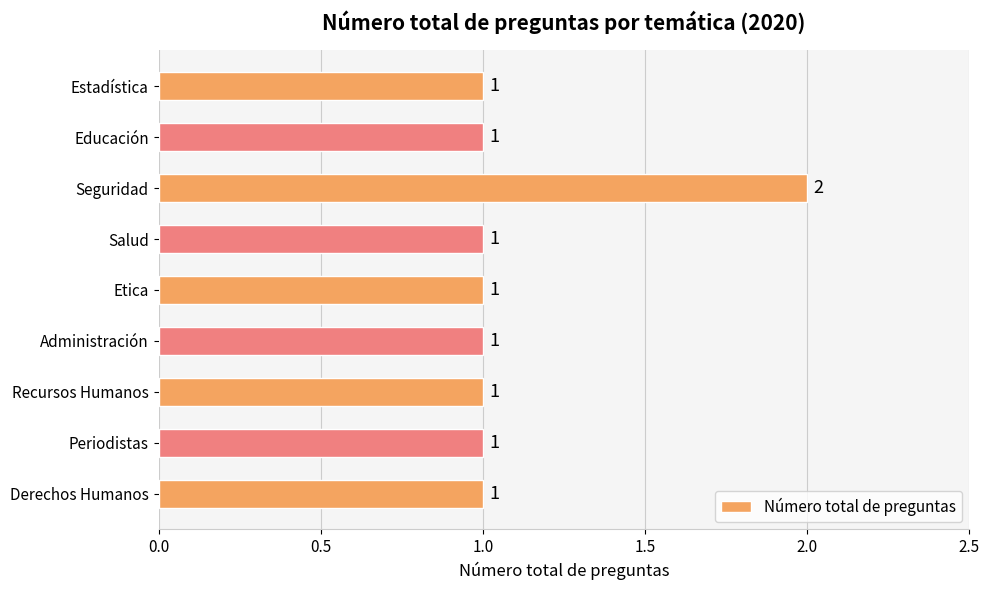

Reading bottom to top, extract all data points from this chart.

1	1	1	1	1	1	2	1	1